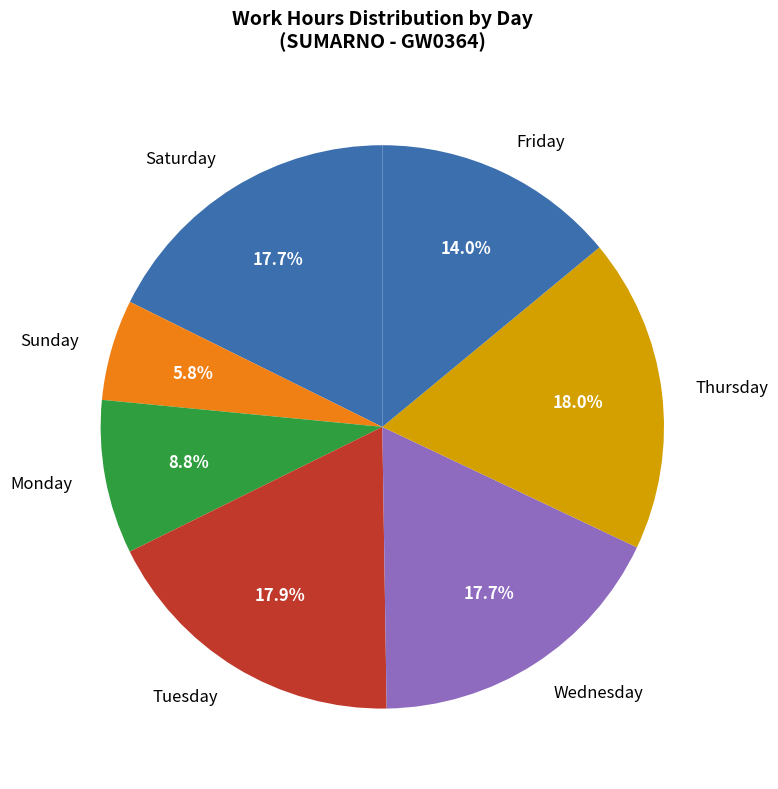

What is the ratio of the value at Saturday to the value at Monday?

2.0